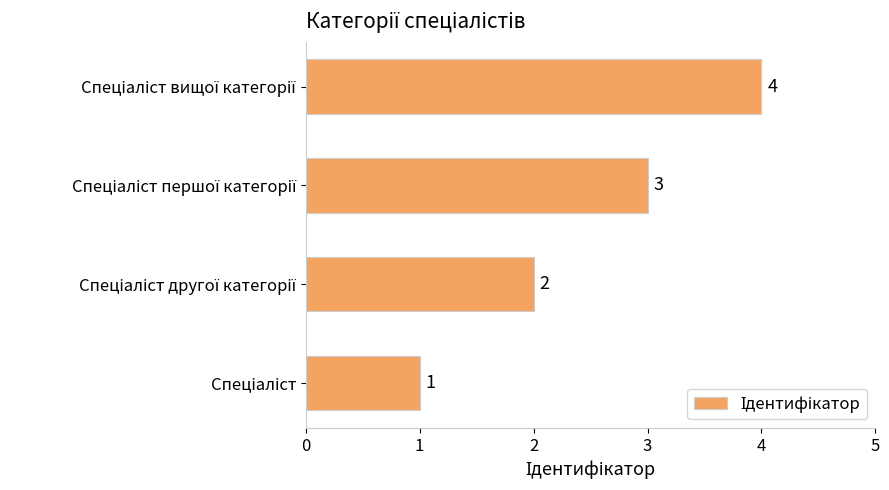

What is the smallest value displayed?

1